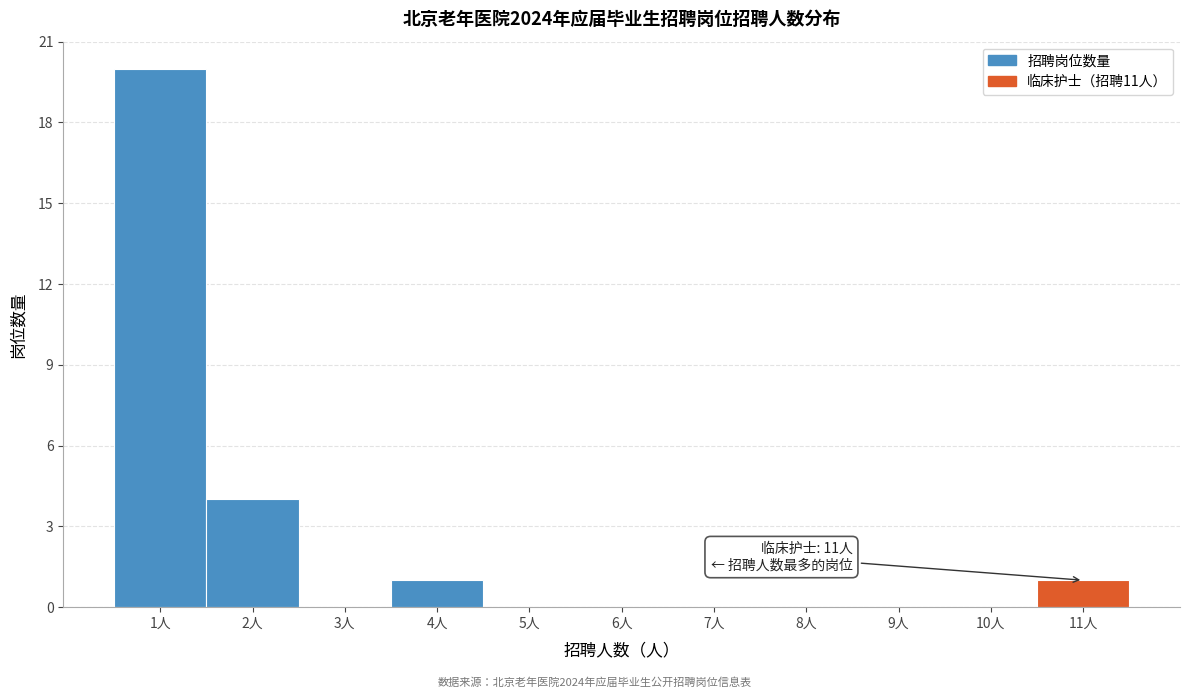

Over which range of the x-axis is the bar tallest?

0.5 to 1.5